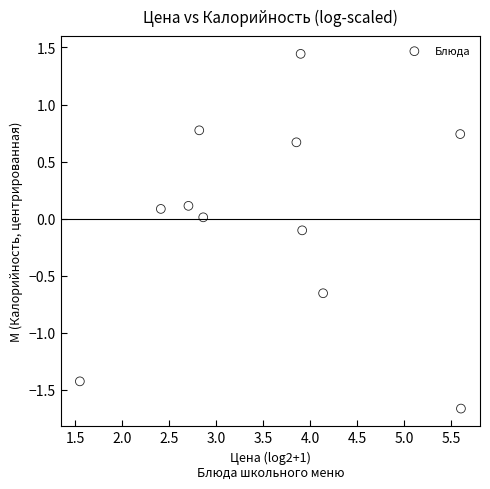

What is the range of Y values (max minus min)?

3.1